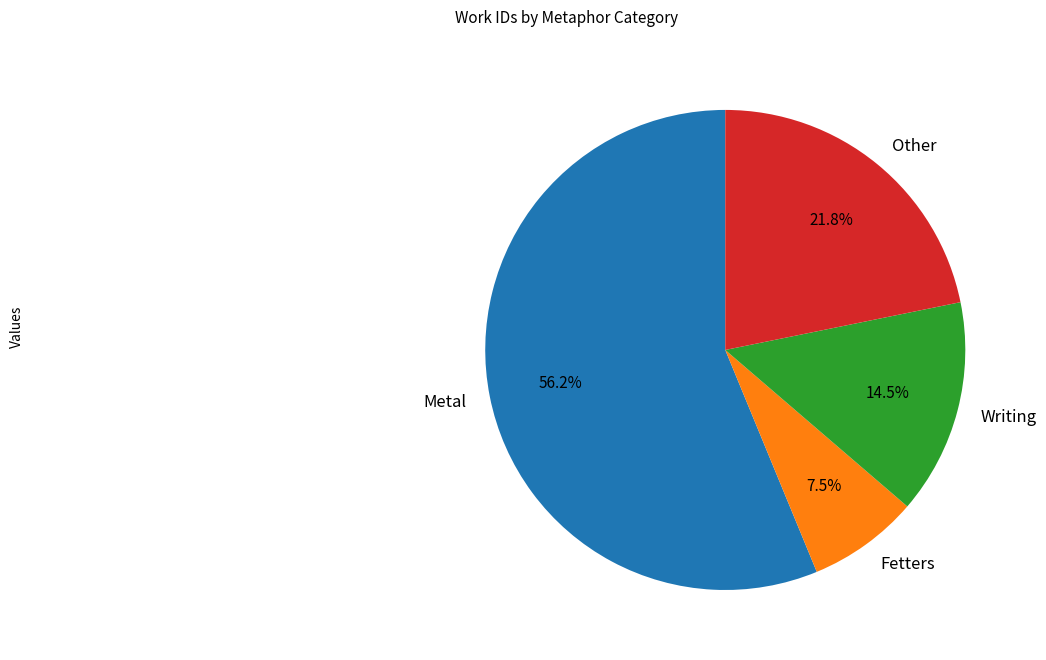

What is the total percentage of Other and Fetters?

29.3%